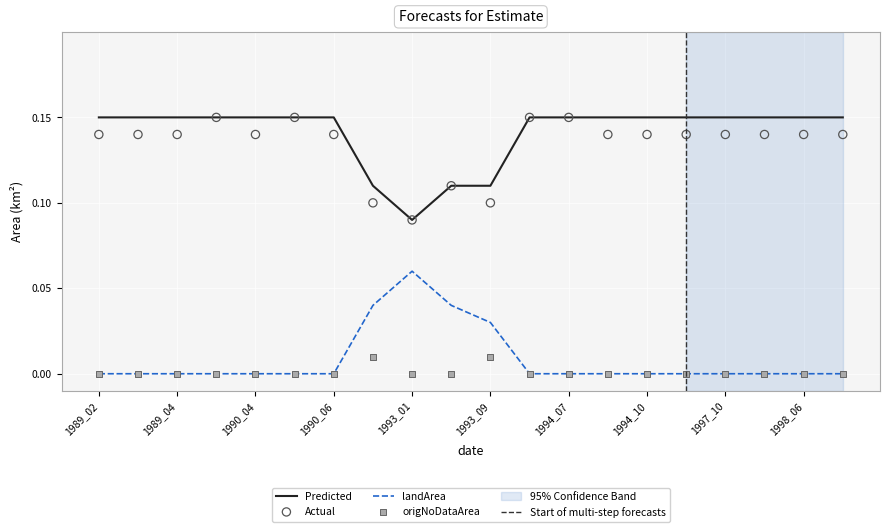

Which series contains the lowest Y value?

landArea